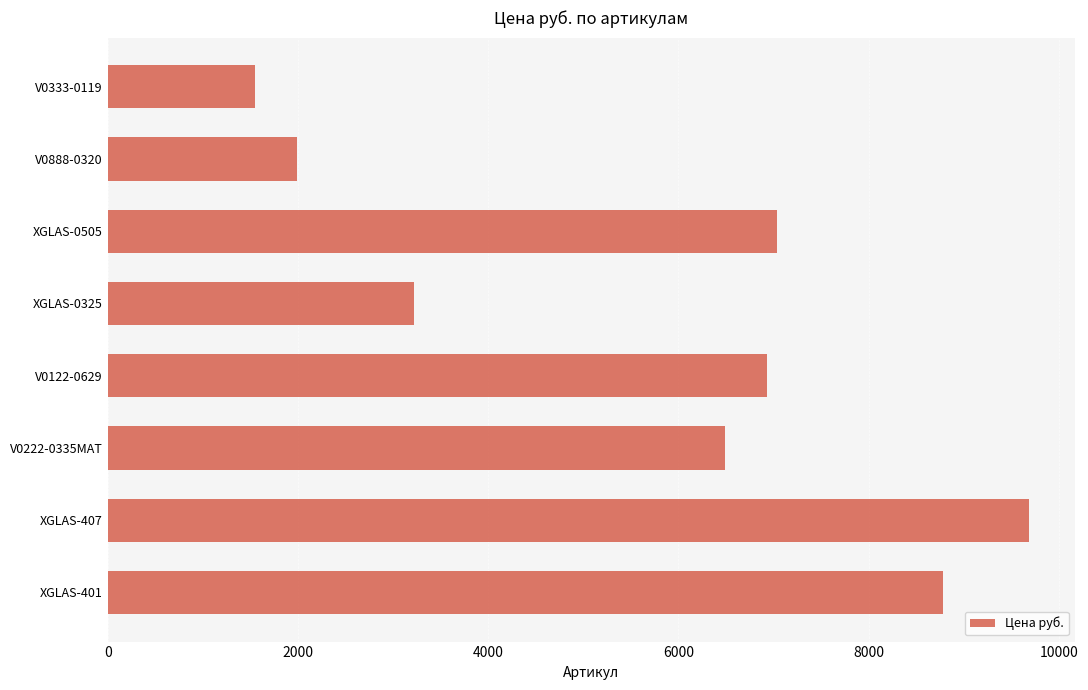

Rank the categories by value from highest to lowest.

XGLAS-407, XGLAS-401, XGLAS-0505, V0122-0629, V0222-0335MAT, XGLAS-0325, V0888-0320, V0333-0119